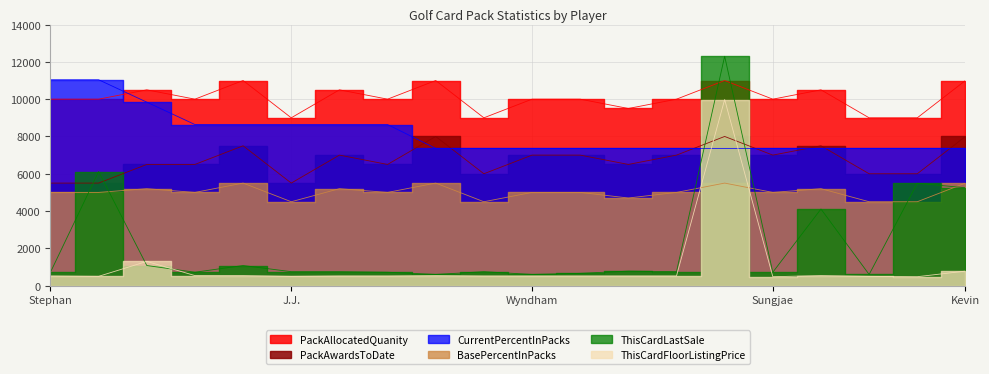

True or false: PackAllocatedQuanity and BasePercentInPacks intersect in this chart.

False